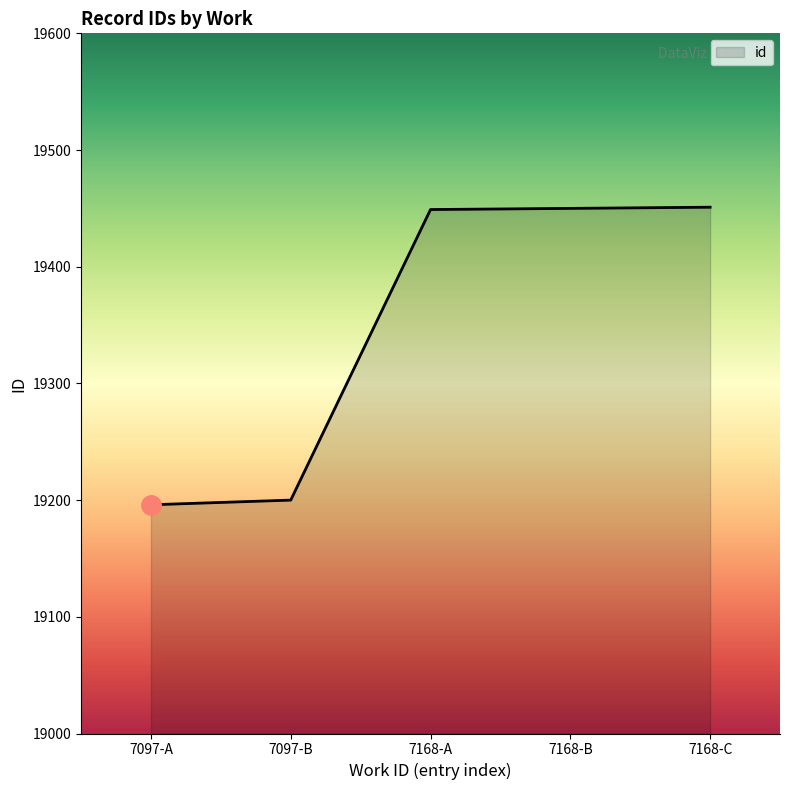

What is the difference between the maximum and minimum values?

255